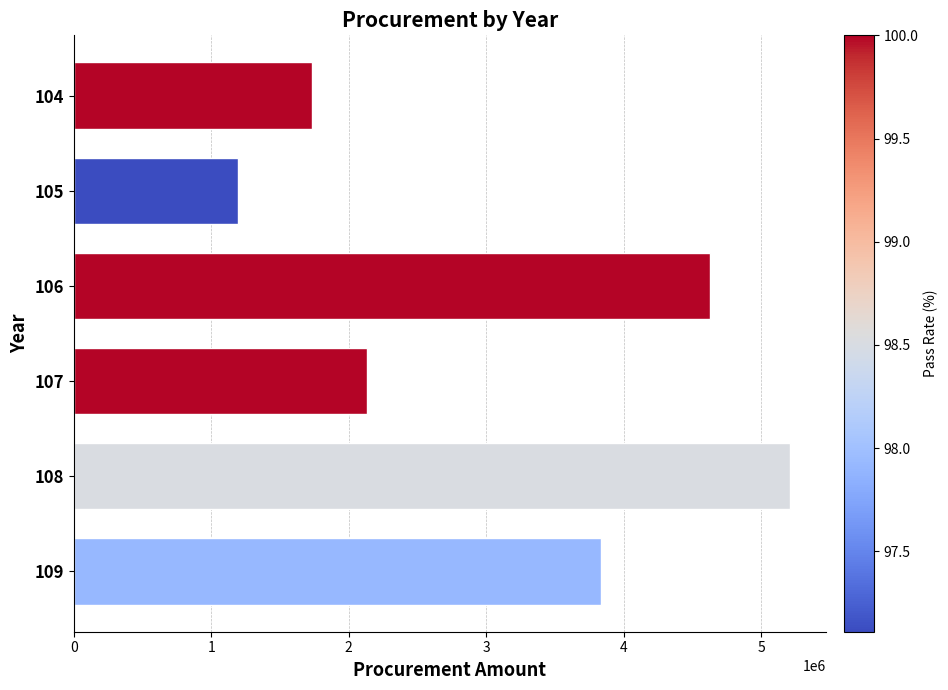

Which category has the highest value across all series?

108